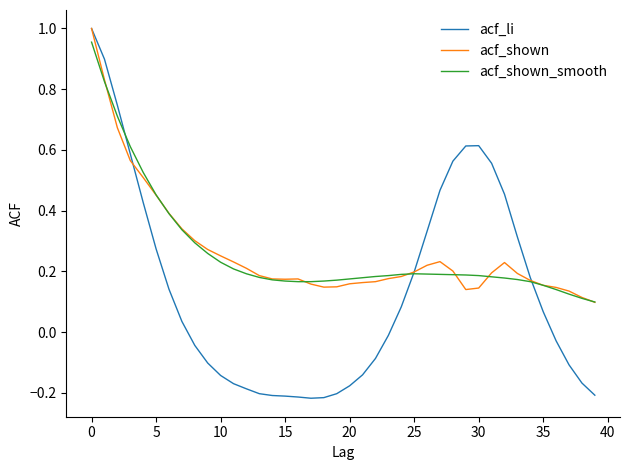

How many lines are shown in the chart?

3